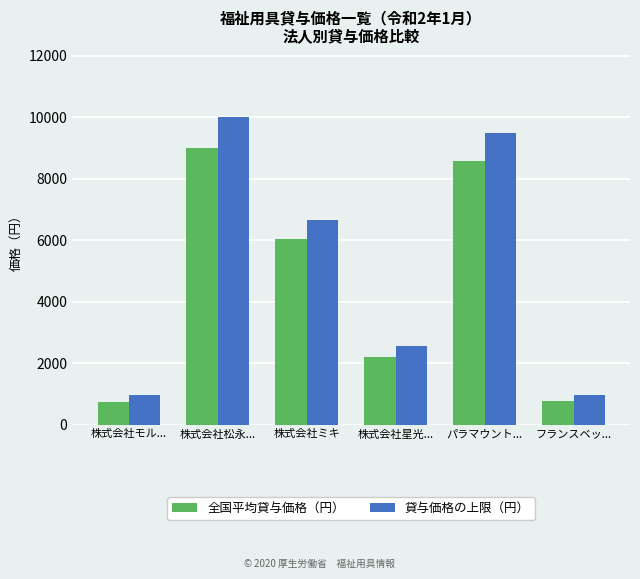

What is the minimum value for 全国平均貸与価格（円）?

718